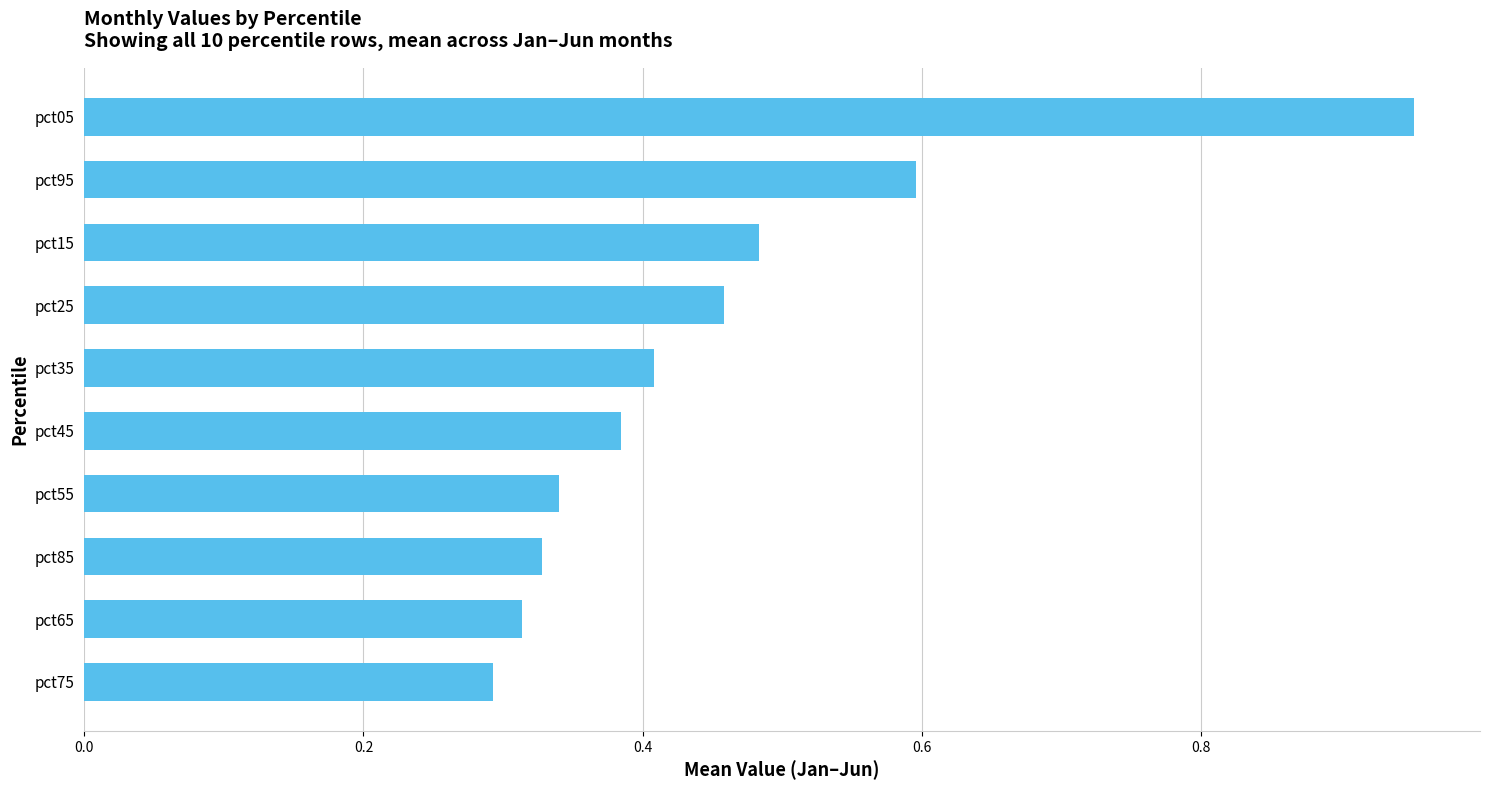

The chart shows a value of 0.6 at pct05. True or false?

False